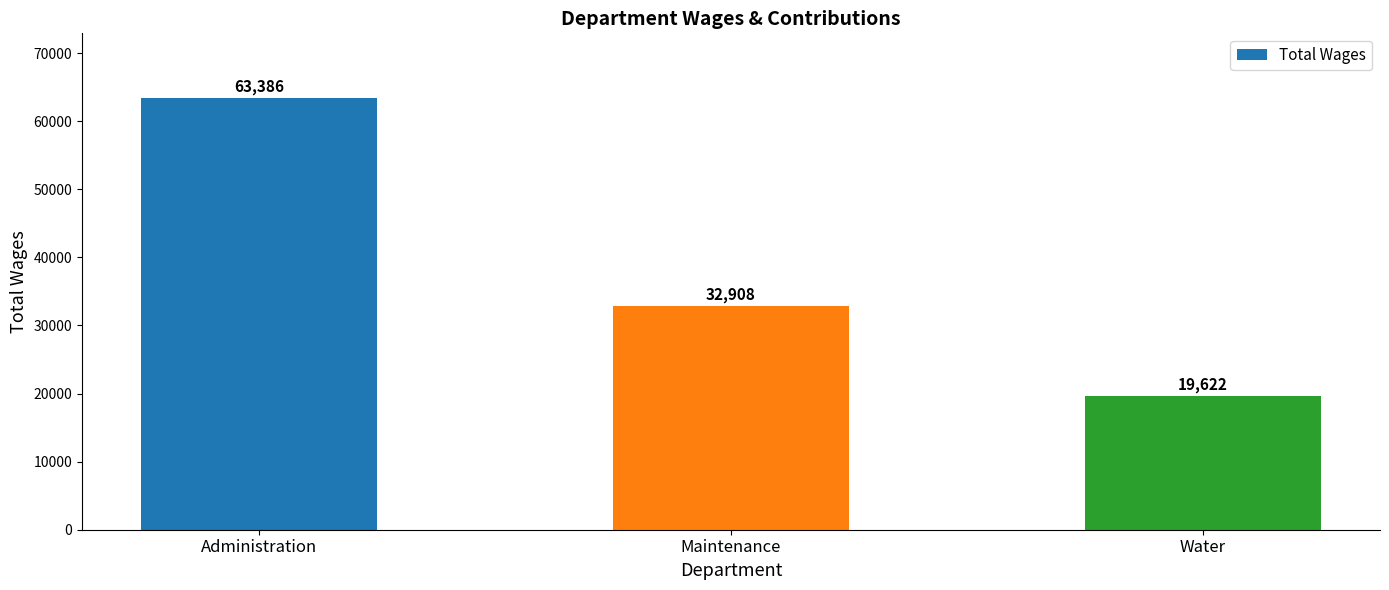

The chart shows a value of 19622 at Water. True or false?

True